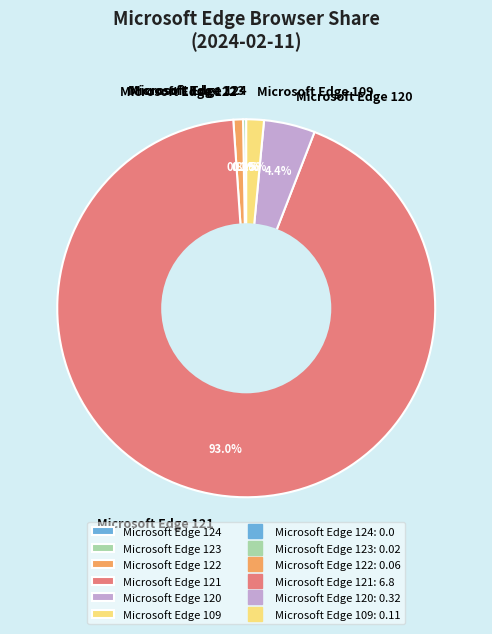

Rank the categories by value from lowest to highest.

Microsoft Edge 124, Microsoft Edge 123, Microsoft Edge 122, Microsoft Edge 109, Microsoft Edge 120, Microsoft Edge 121